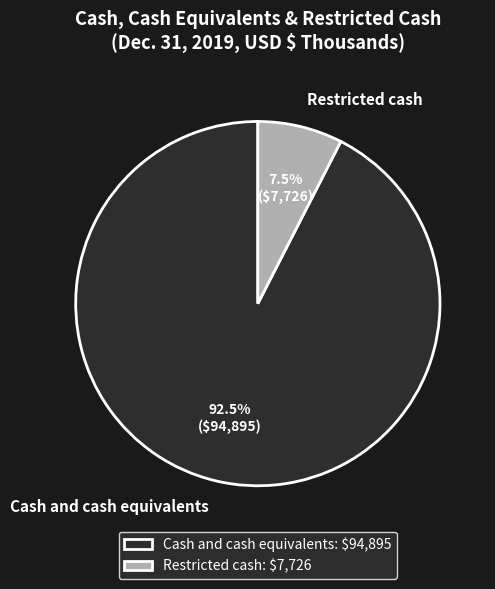

Which category accounts for the majority?

Cash and cash equivalents